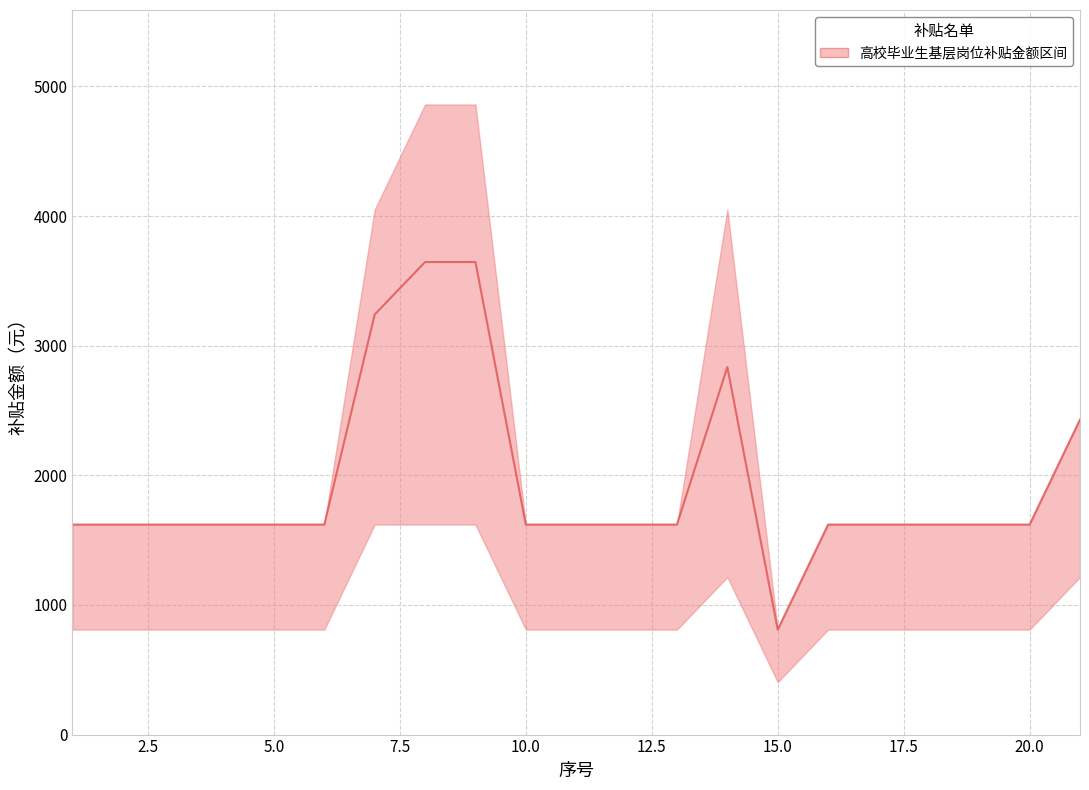

What is the minimum value shown in the chart?

810